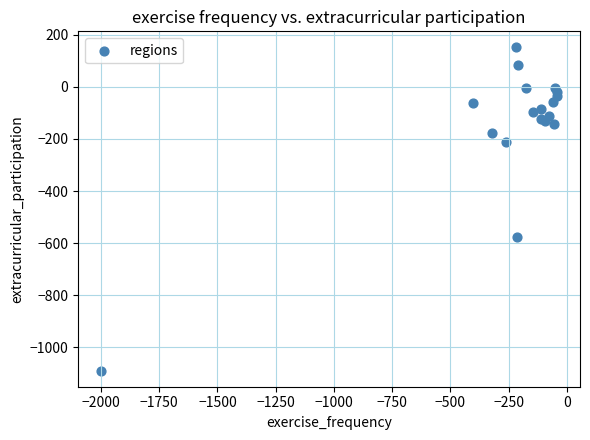

What Y value in the scatter plot is closest to -469?

-575